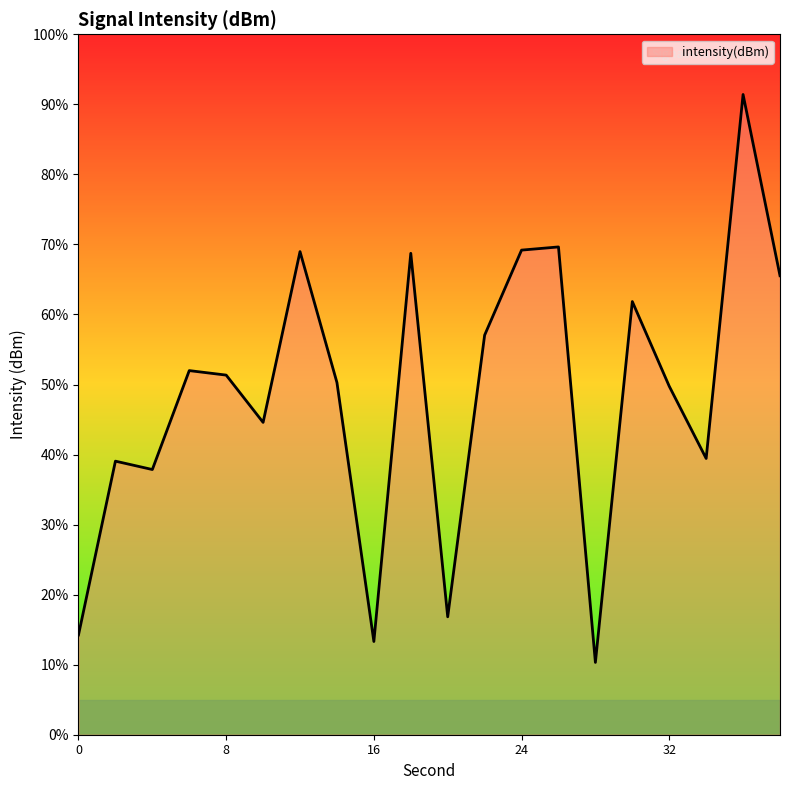

What is the minimum value shown in the chart?

10.3